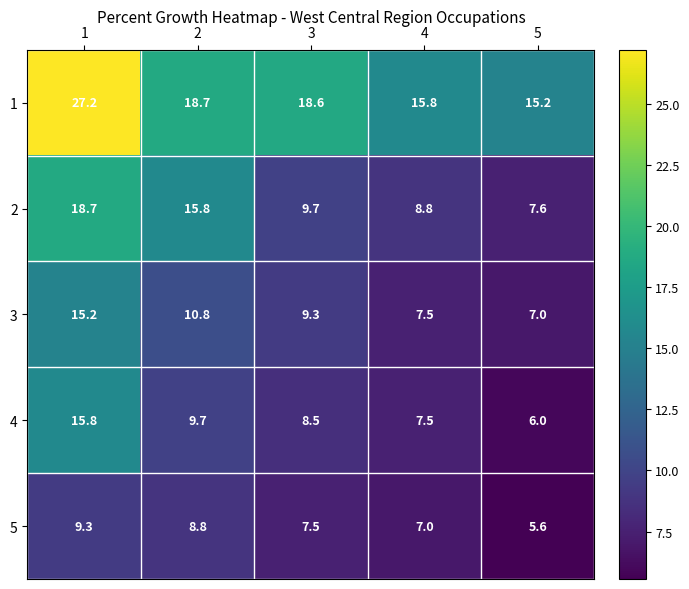

Read the 1 value at 1.

27.2